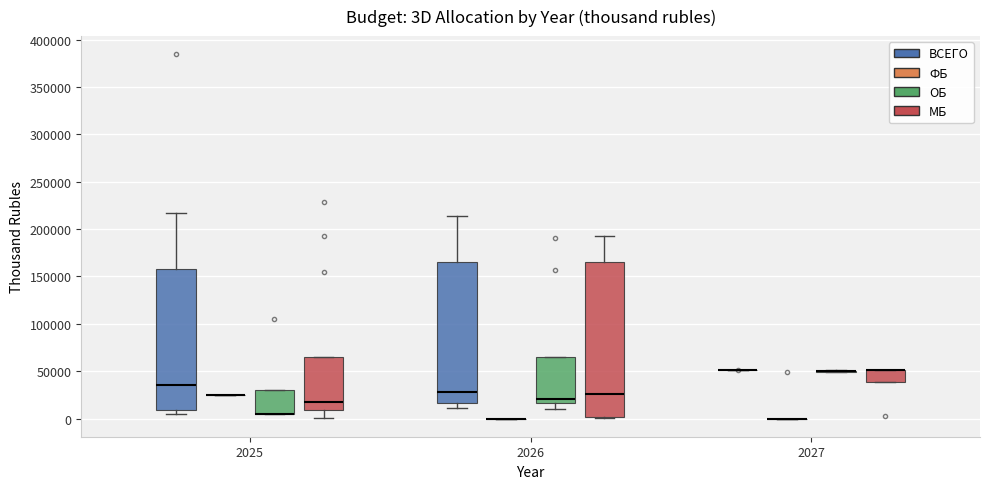

Where is the upper edge of the box for 2025 (МБ) on the y-axis? The values are not printed on the chart, so give them approximately, as read against the axis.

65000